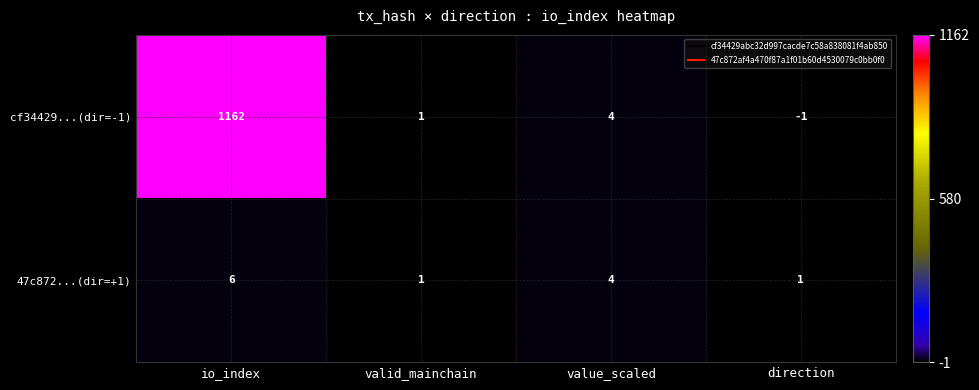

Which category has the highest value across all series?

io_index